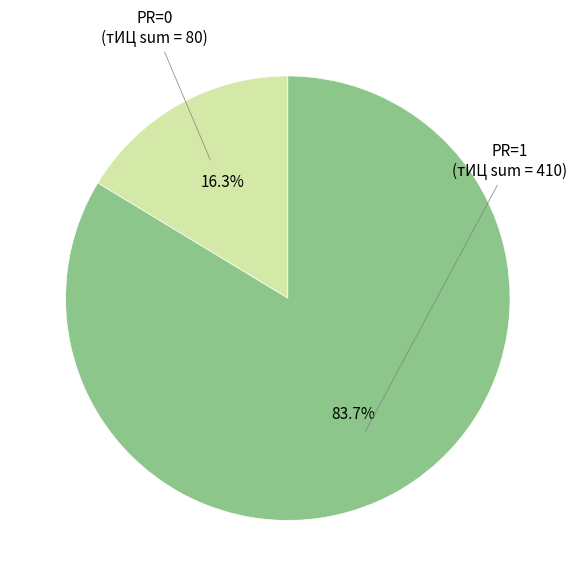

Is there any slice that represents more than half of the pie?

Yes